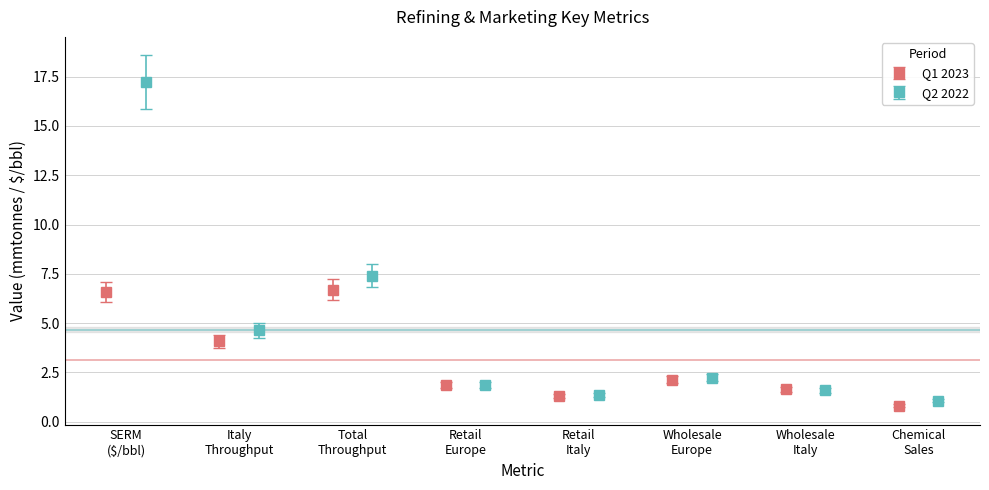

Rank the series at Sales of chemical products from highest to lowest value.

Q2 2022, Q1 2023